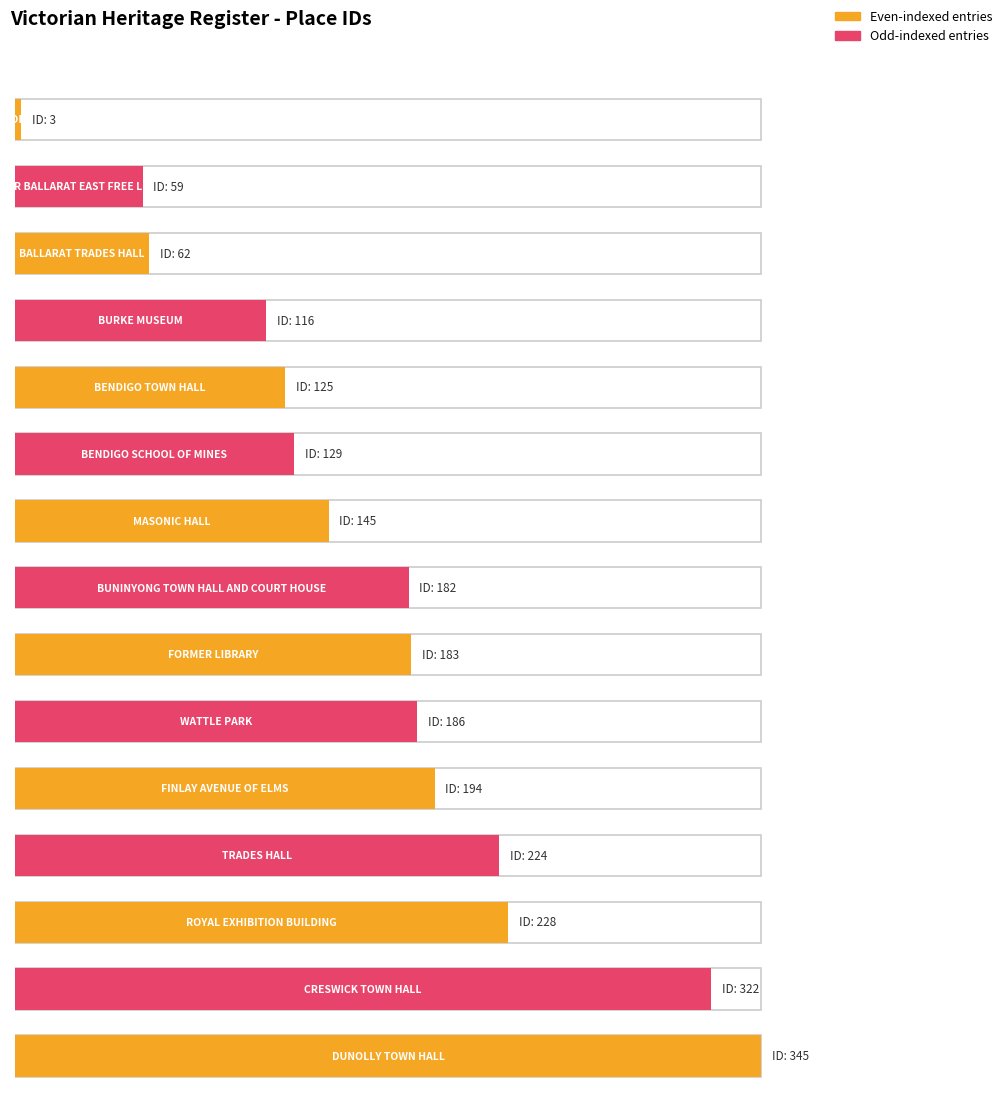

What is the maximum value shown in the chart?

345